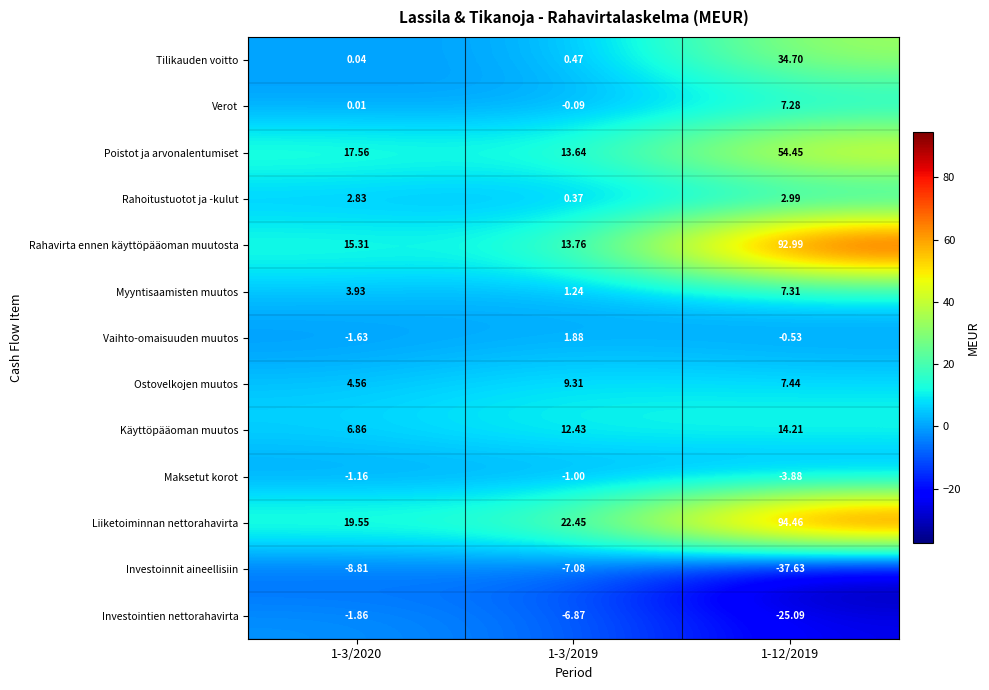

Which category has the highest value across all series?

1-12/2019